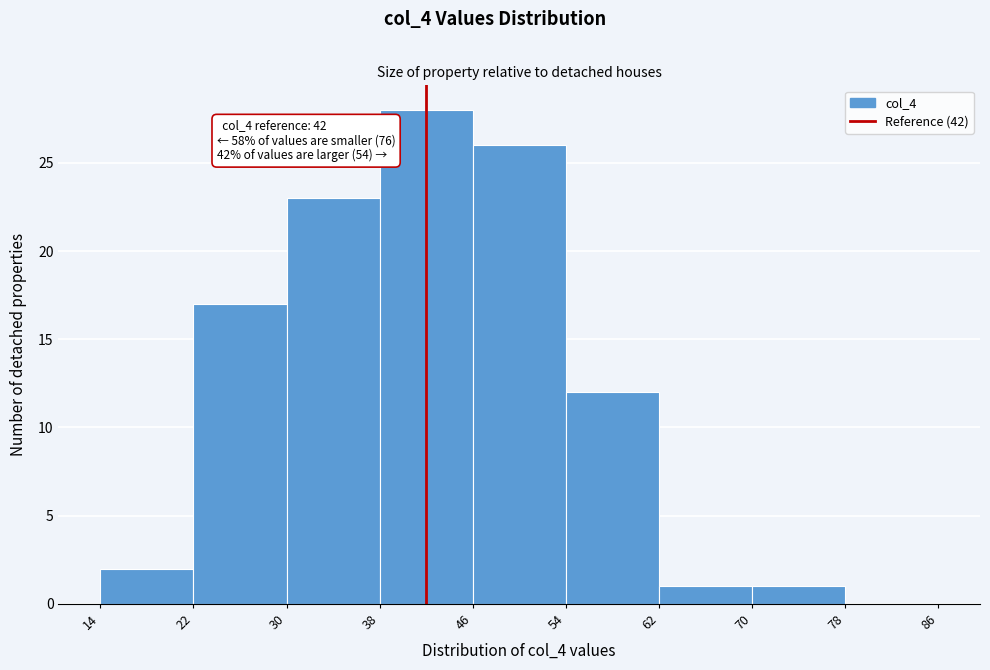

Over which range of the x-axis is the bar tallest?

38 to 46